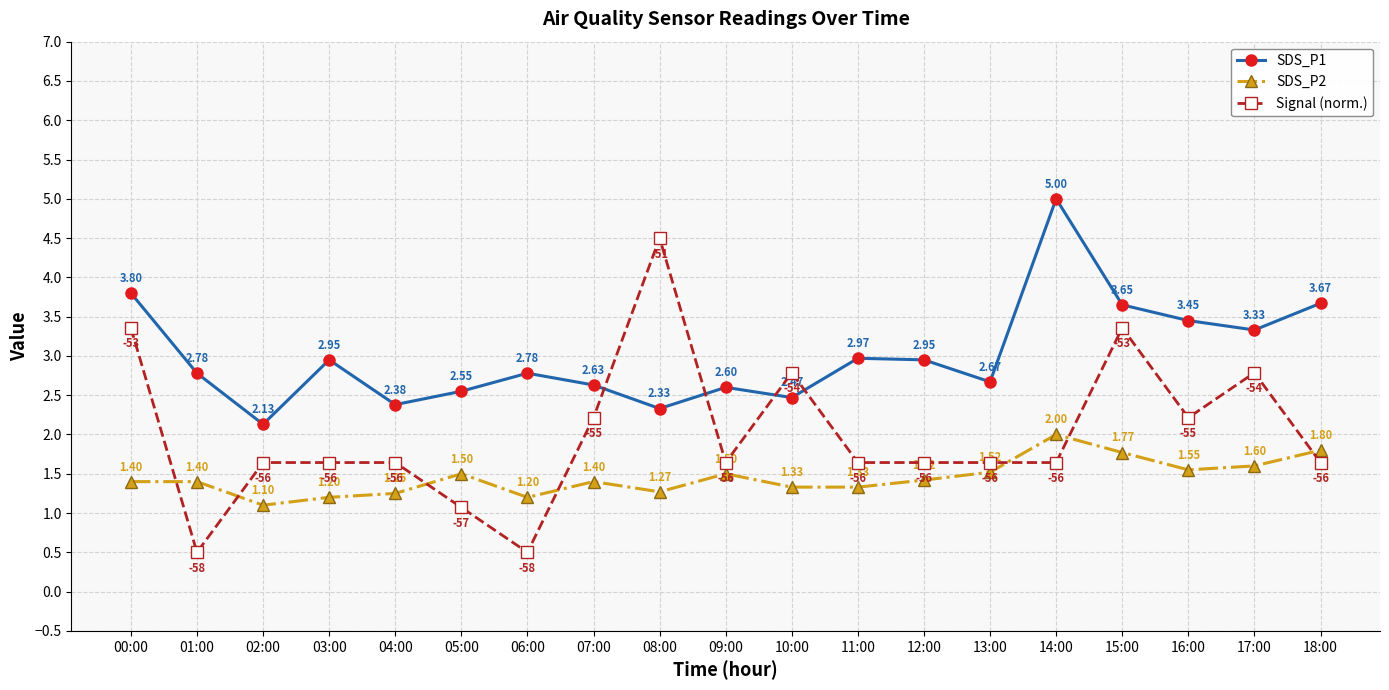

List the series in order of their peak value, highest first.

SDS_P1, Signal (norm.), SDS_P2